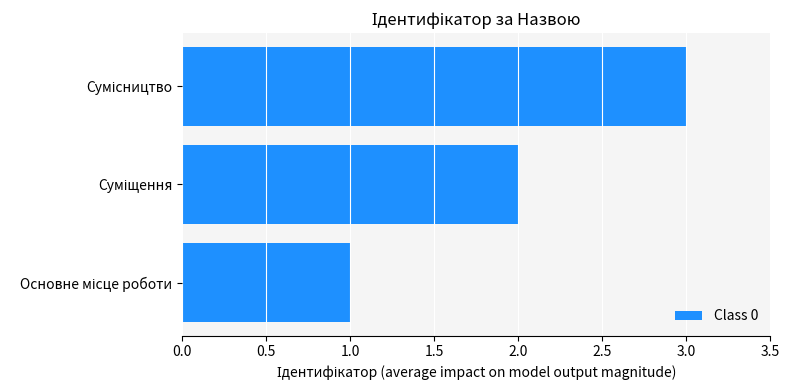

What is the sum of all values?

6